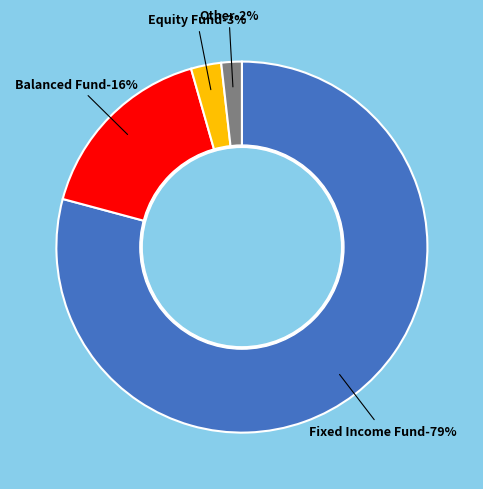

What is the largest slice in the pie chart?

Fixed Income Fund